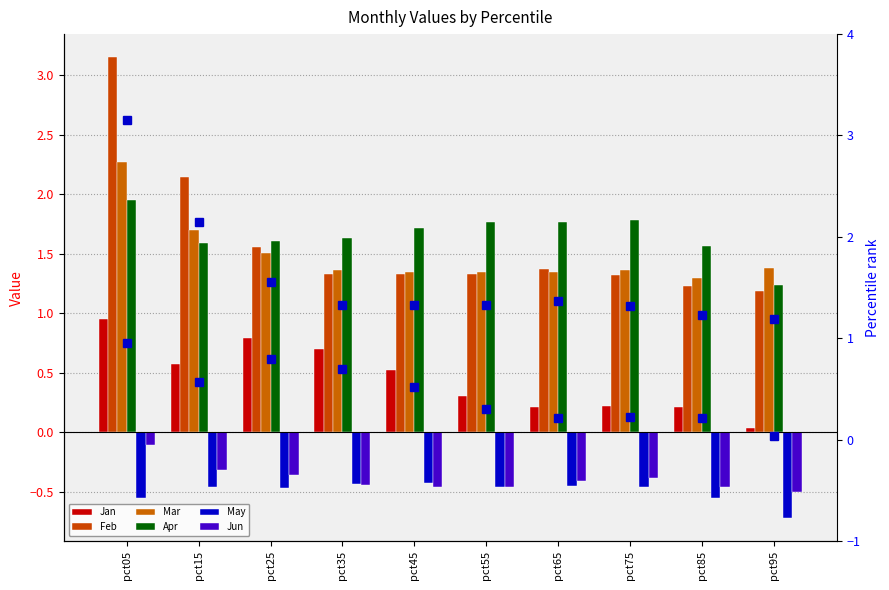

At which category is the sum across all series the highest?

pct05